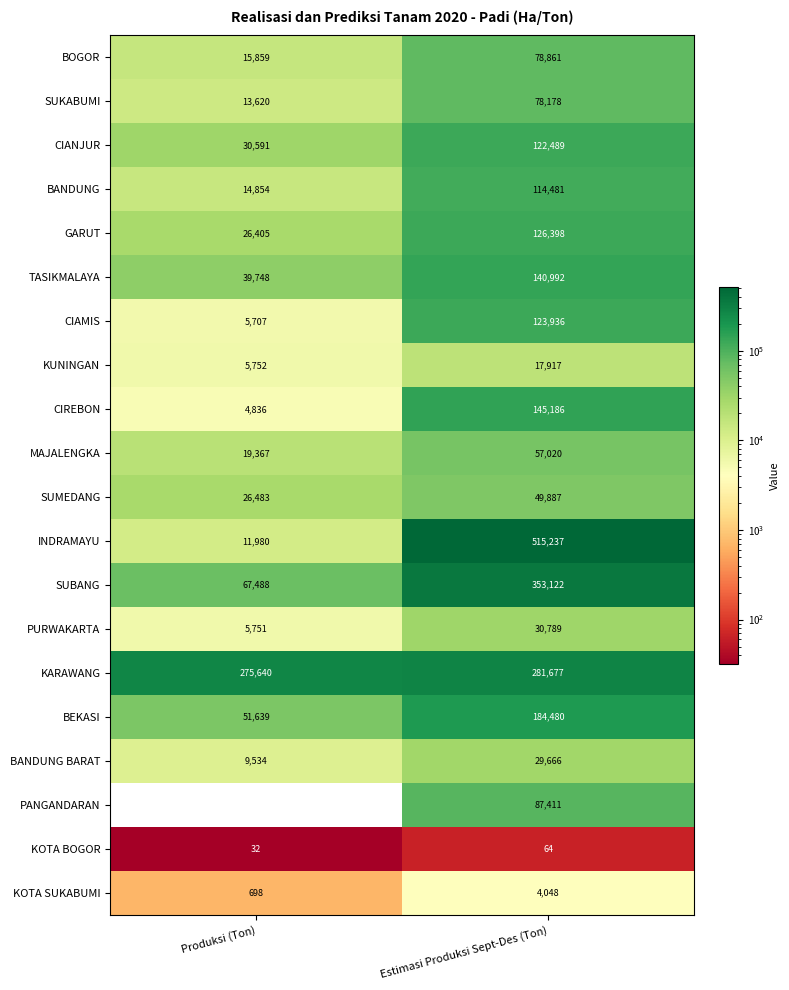

True or false: BANDUNG has a value of 14854 at Produksi (Ton).

True